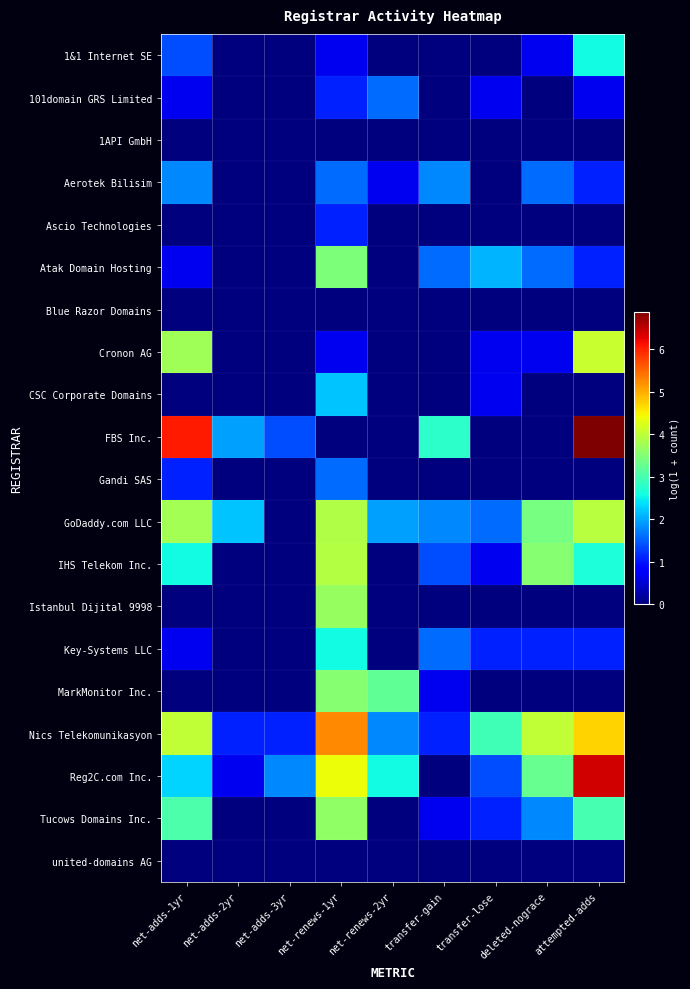

At attempted-adds, list the series in order from smallest to largest.

1API GmbH, Ascio Technologies, Blue Razor Domains, CSC Corporate Domains, Gandi SAS, Istanbul Dijital 9998, MarkMonitor Inc., united-domains AG, 101domain GRS Limited, Aerotek Bilisim, Atak Domain Hosting, Key-Systems LLC, 1&1 Internet SE, IHS Telekom Inc., Tucows Domains Inc., GoDaddy.com LLC, Cronon AG, Nics Telekomunikasyon, Reg2C.com Inc., FBS Inc.